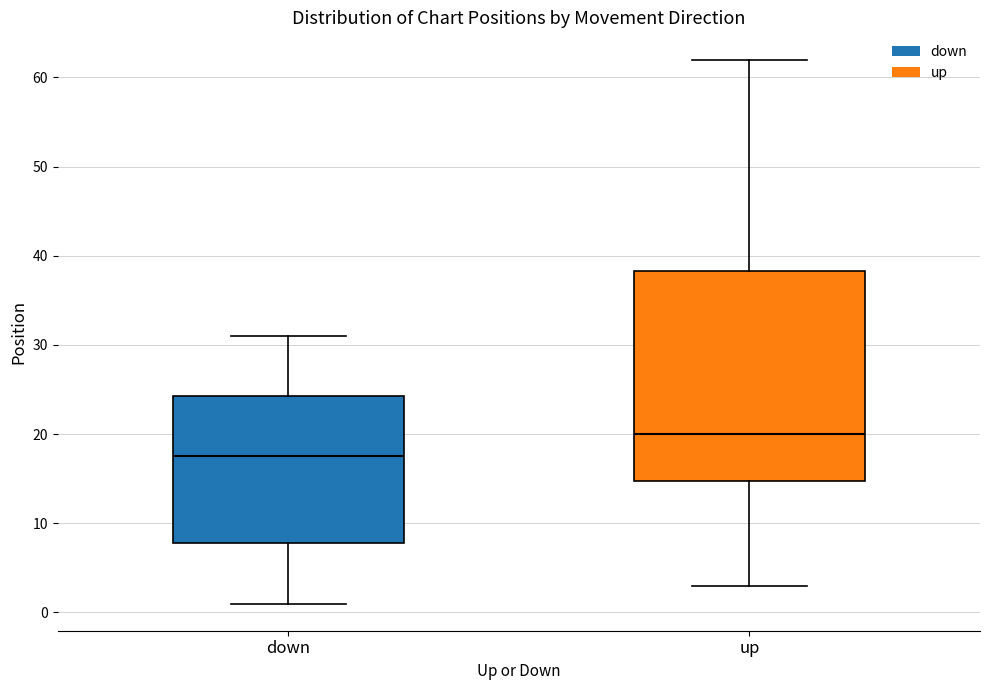

Which box's median line is the highest?

up